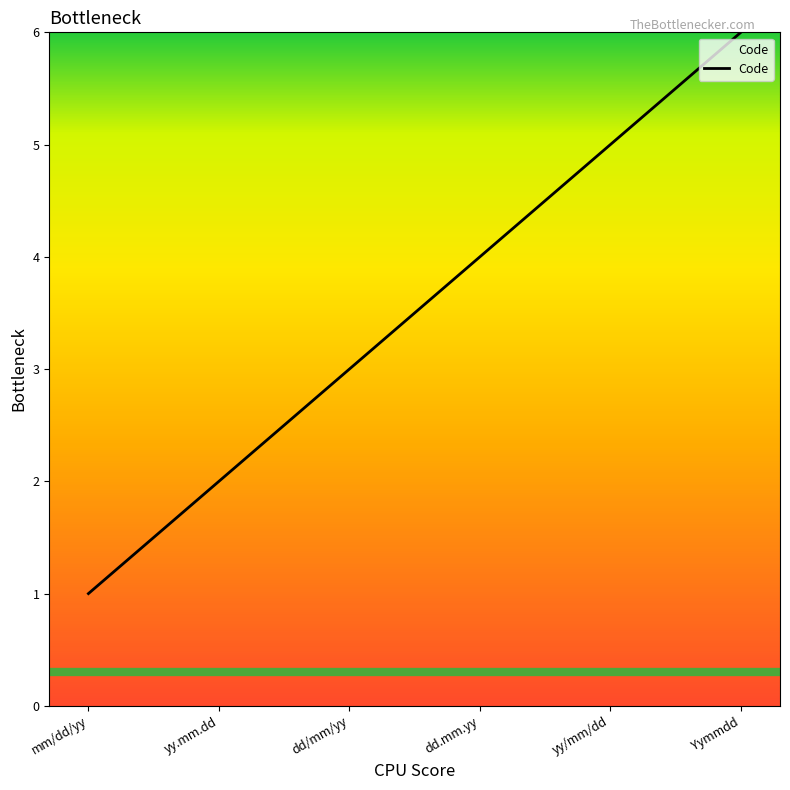

How many lines are shown in the chart?

1